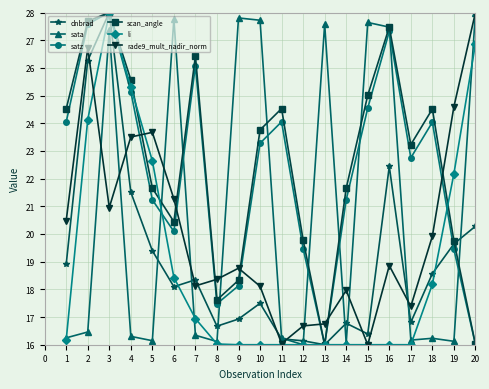

Between 10 and 12, which series saw the biggest shift?

sata